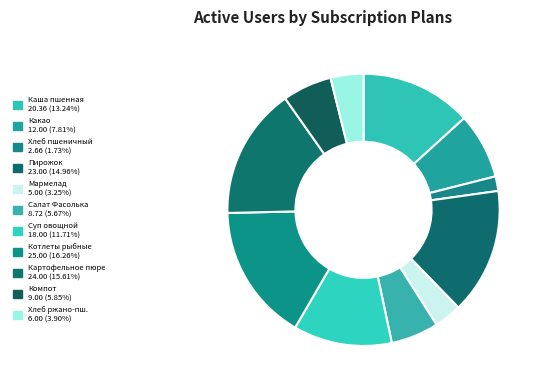

Count the number of slices in the pie.

11